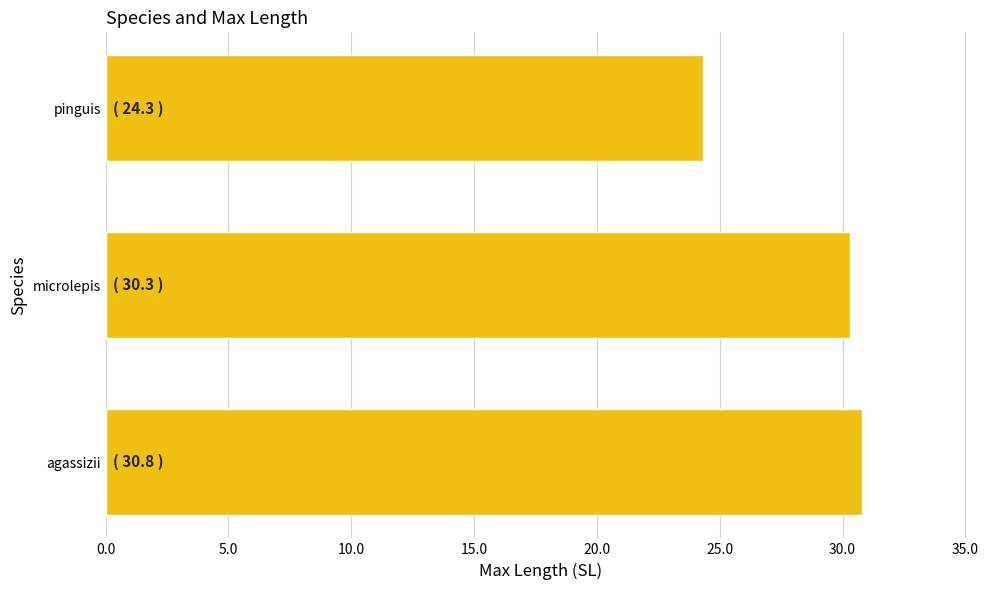

List the labels in order of value, smallest first.

pinguis, microlepis, agassizii